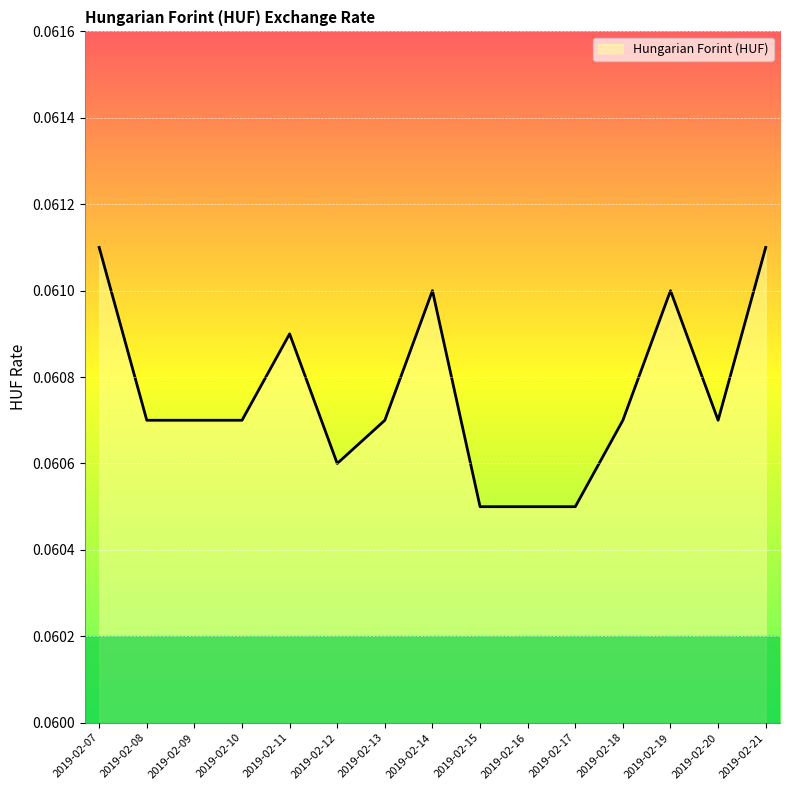

Which has a higher value, 2019-02-09 or 2019-02-14?

2019-02-14